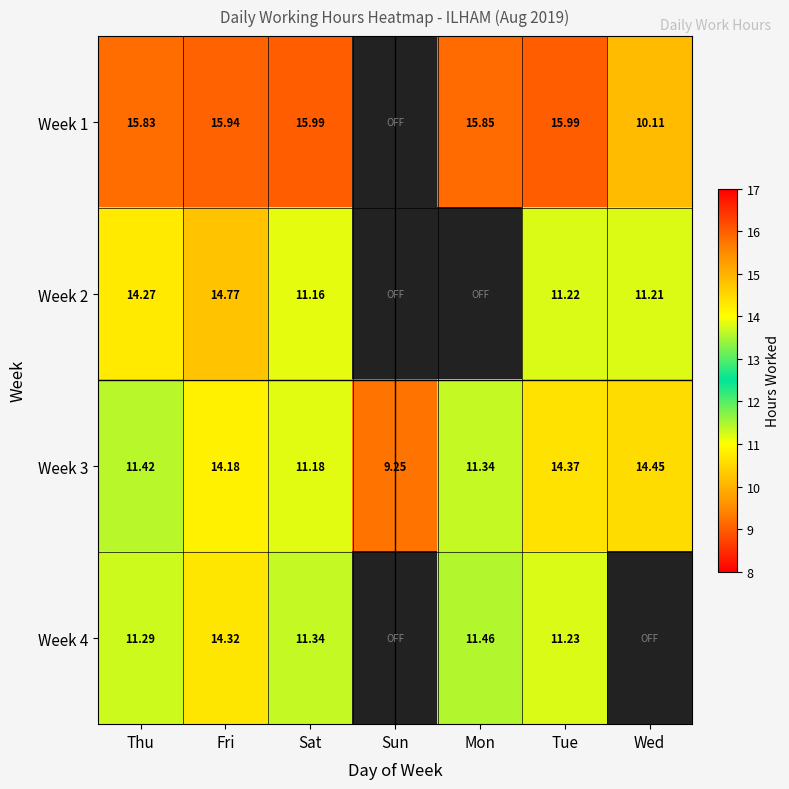

What is the sum of all Week 3 values?

86.2